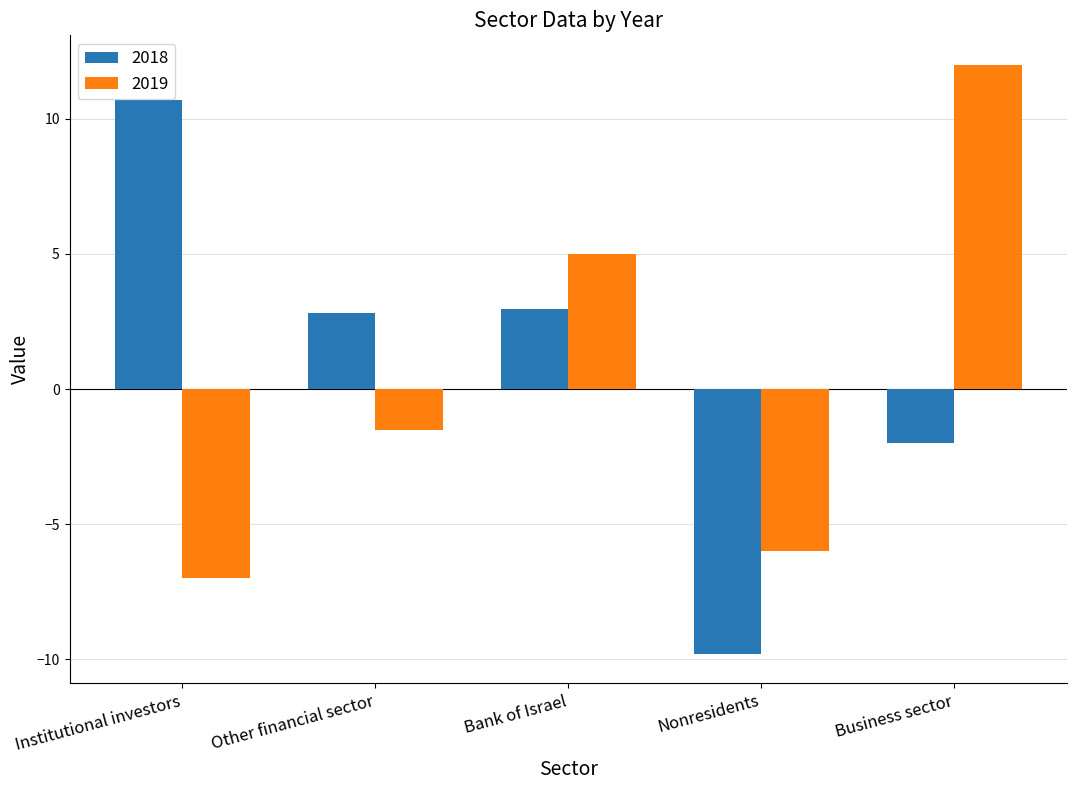

How many values in 2019 are below zero?

3